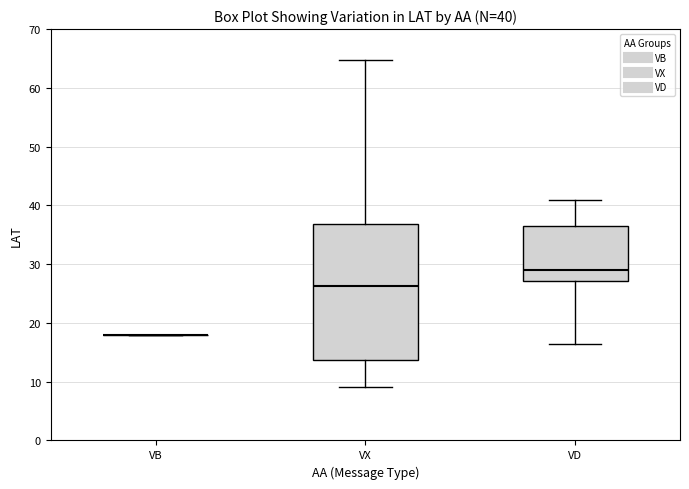

Which box is the tallest, from its lower edge to its upper edge?

VX